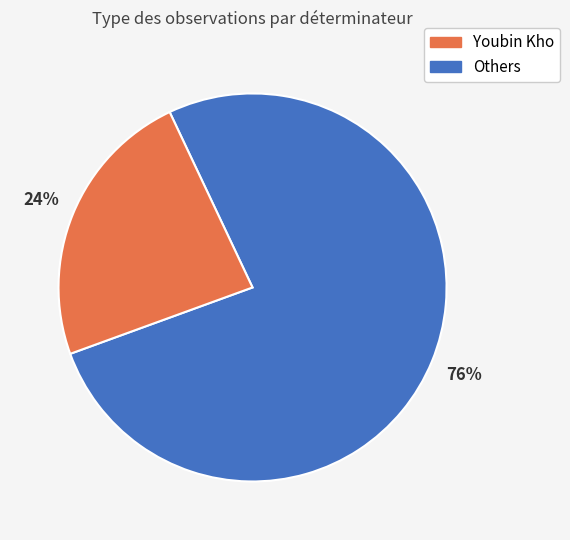

Does any single category account for the majority?

Yes